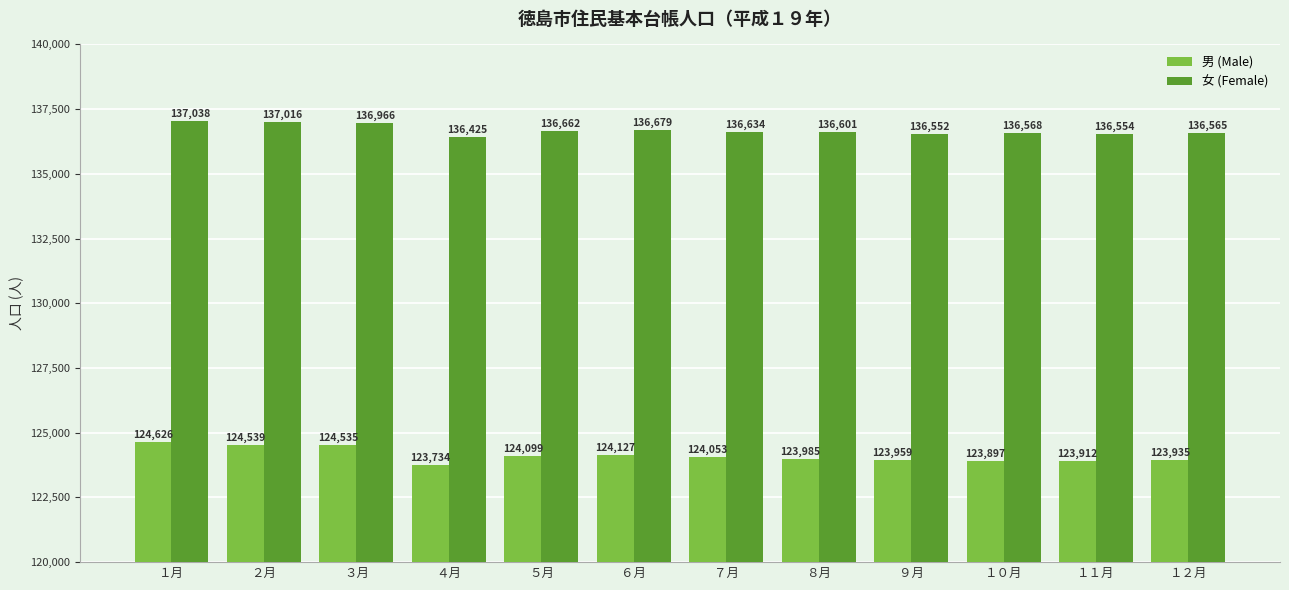

What is the difference between the maximum and second lowest values in the 男 (Male) series?

729